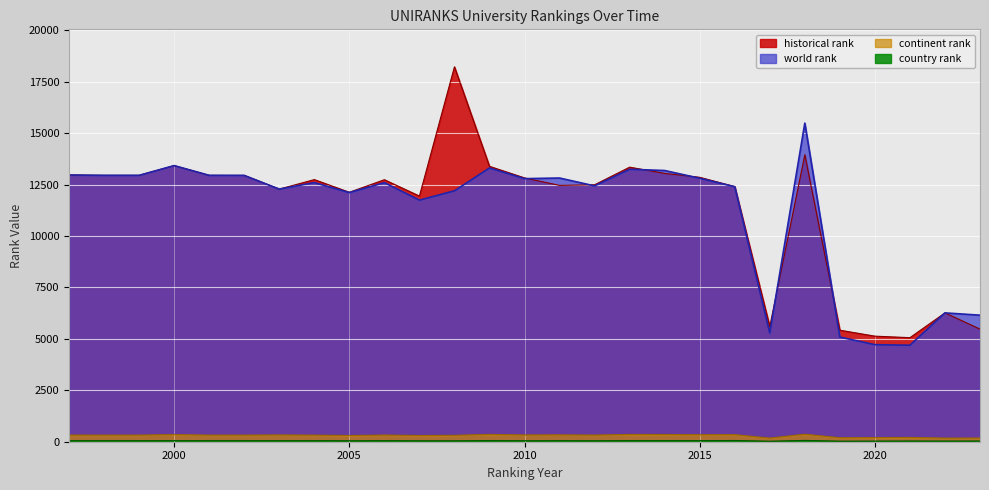

Is it true that world rank equals 20159.4 at 2011?

False